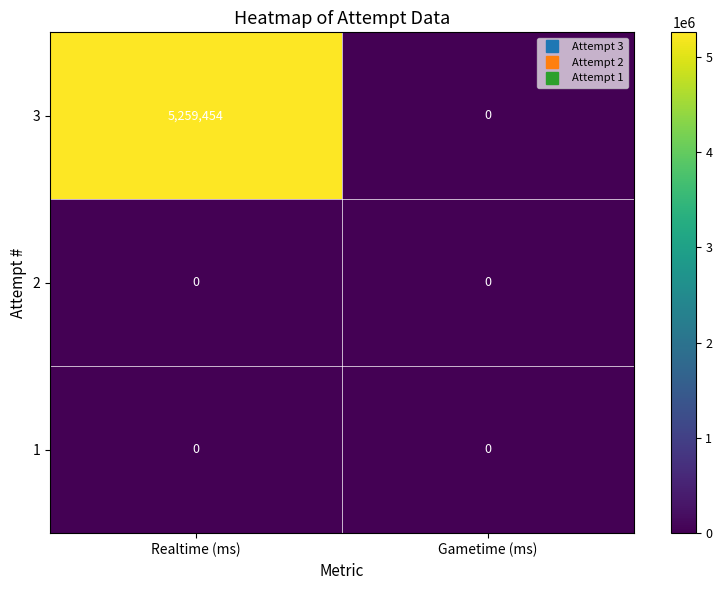

The 1 series shows 0 at Realtime (ms). True or false?

True